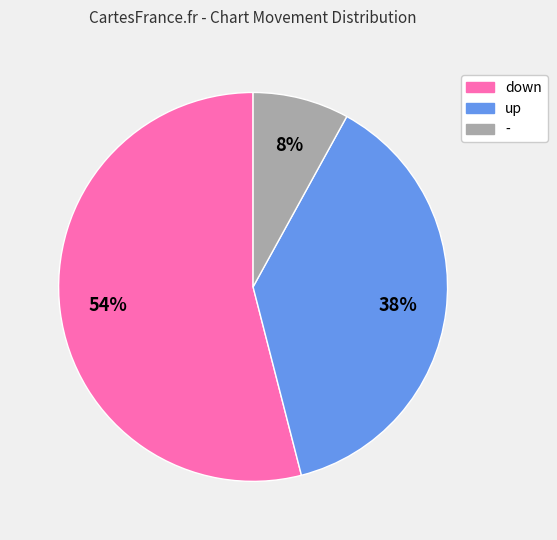

Which category has the smallest portion of the pie?

-